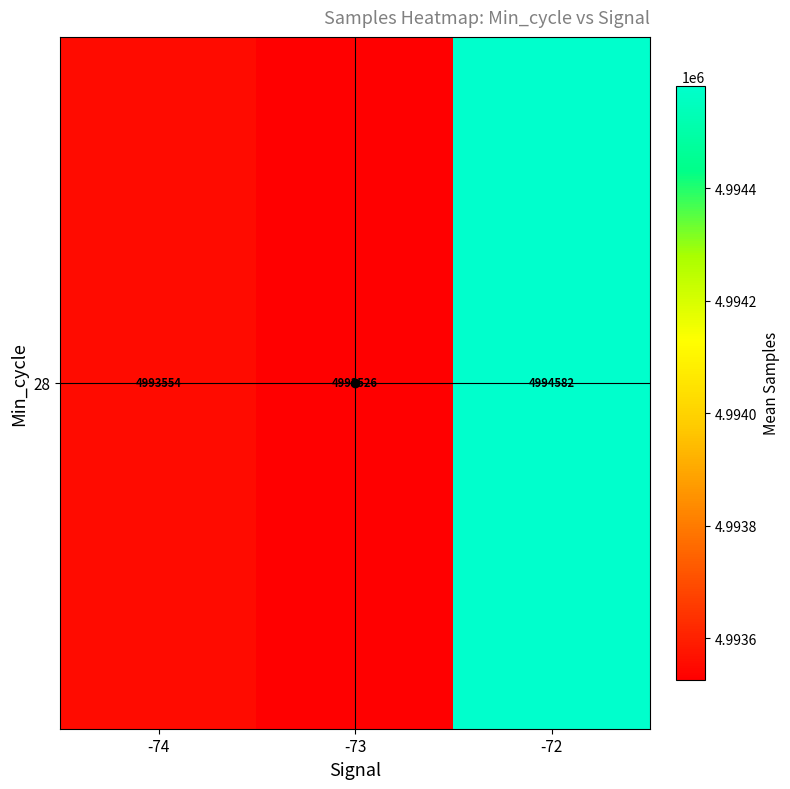

What is the change in value from -74 to -72?

+1028.5